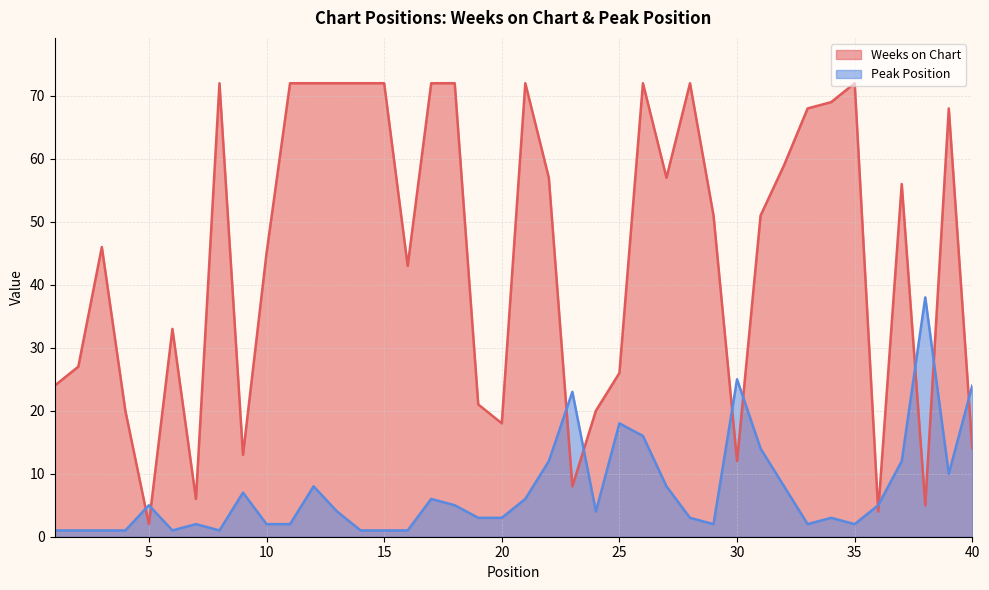

Which series changed the most between 24 and 27?

Weeks on Chart